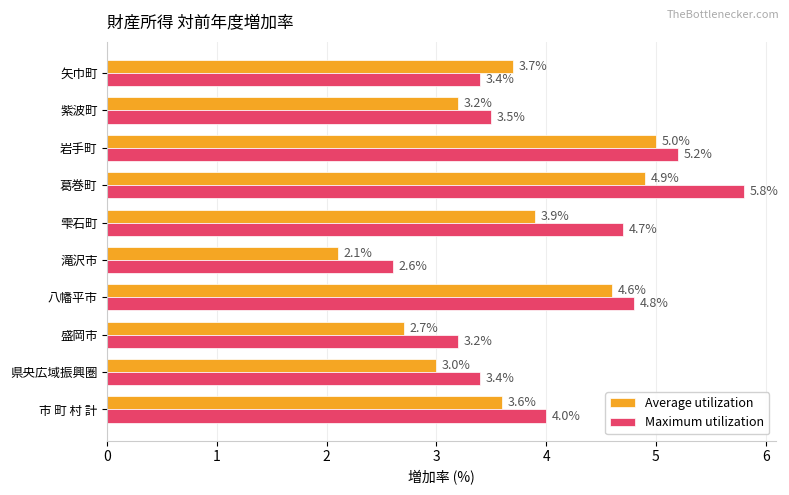

Which series has the largest range (max minus min)?

Maximum utilization